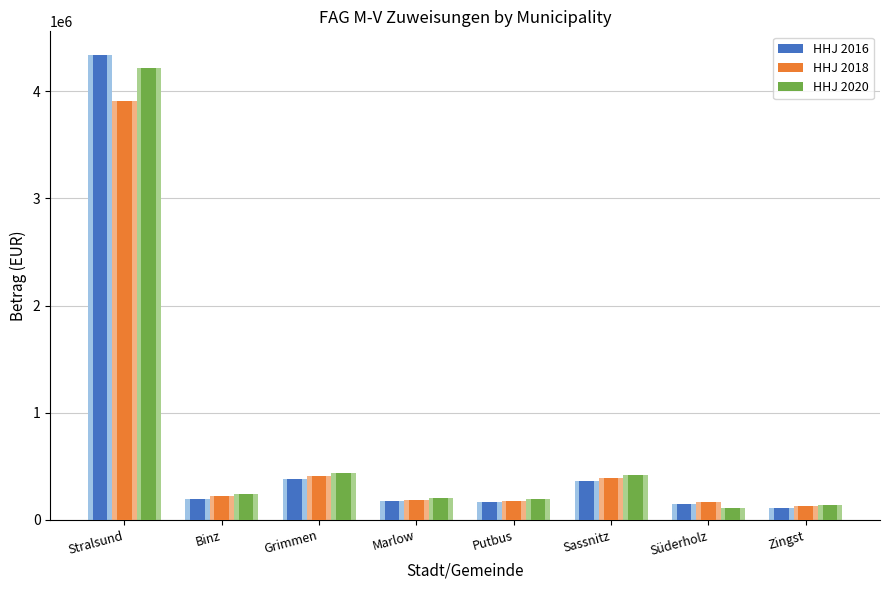

List the series in order of their overall mean, lowest first.

HHJ 2018, HHJ 2016, HHJ 2020